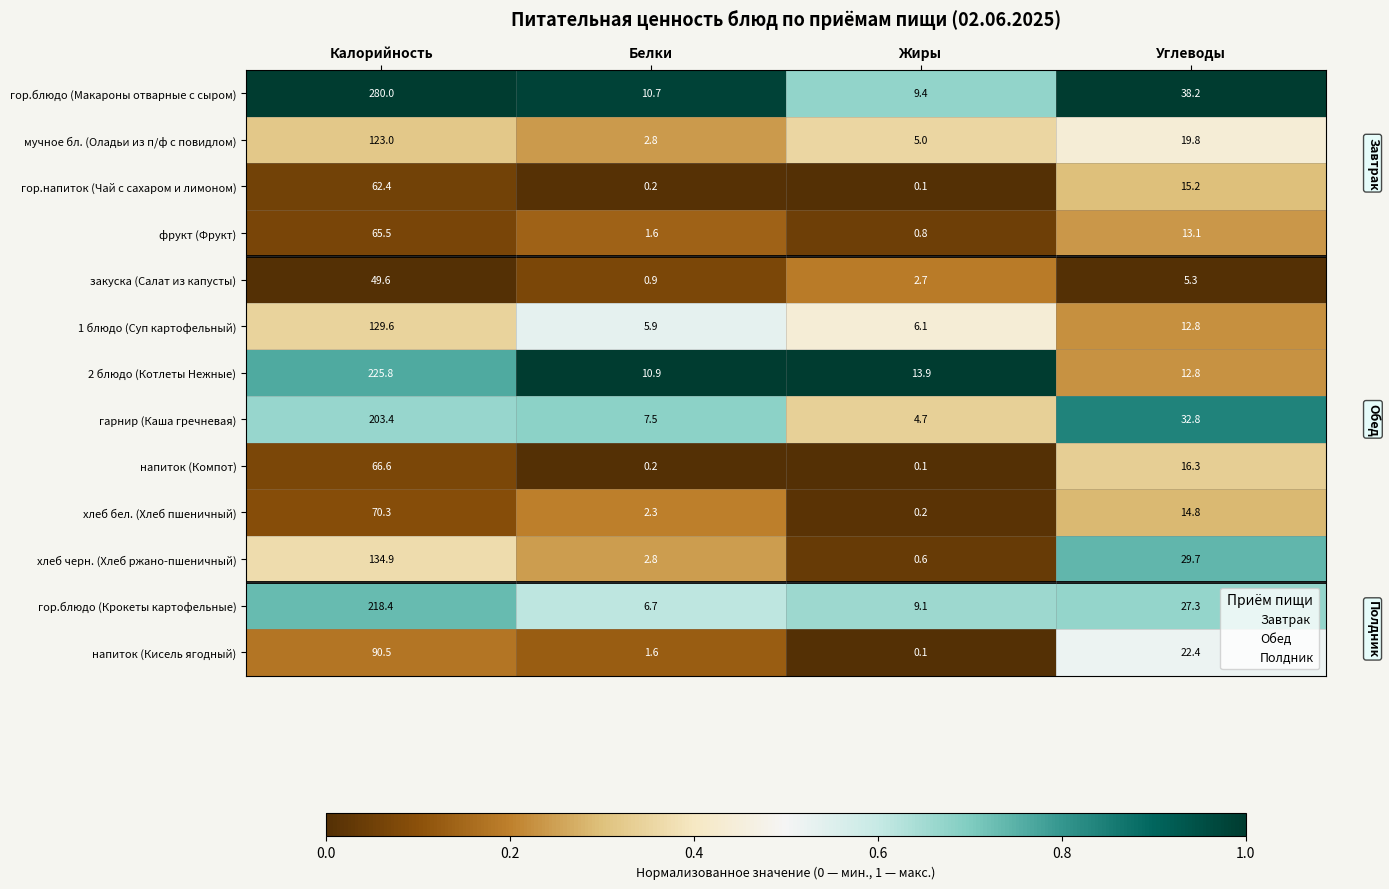

Rank the series by their maximum value, from lowest to highest.

закуска (Салат из капусты), гор.напиток (Чай с сахаром и лимоном), фрукт (Фрукт), напиток (Компот), хлеб бел. (Хлеб пшеничный), напиток (Кисель ягодный), мучное бл. (Оладьи из п/ф с повидлом), 1 блюдо (Суп картофельный), хлеб черн. (Хлеб ржано-пшеничный), гарнир (Каша гречневая), гор.блюдо (Крокеты картофельные), 2 блюдо (Котлеты Нежные), гор.блюдо (Макароны отварные с сыром)